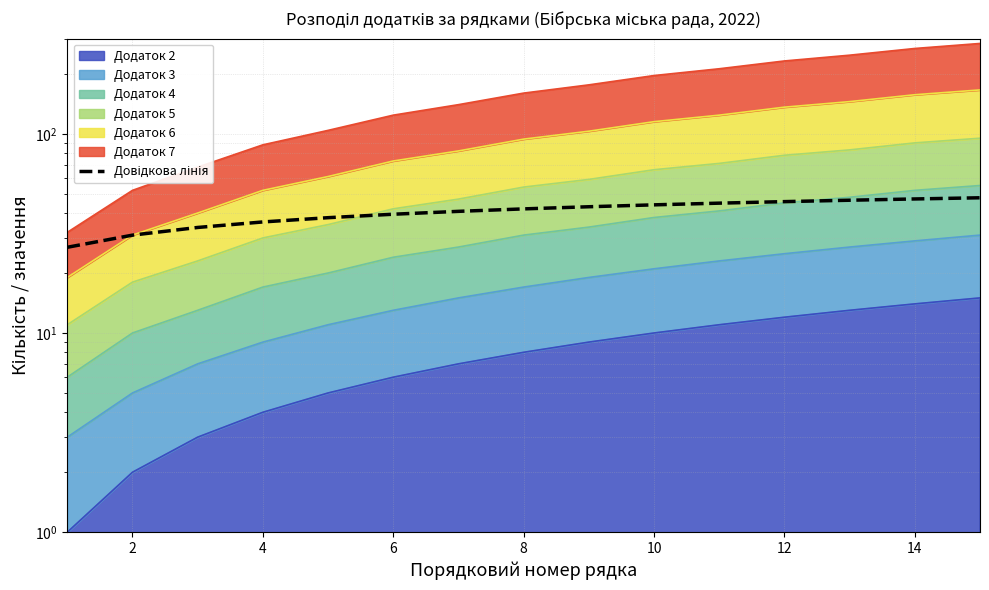

The chart shows a value of 46.4 at 4. True or false?

False